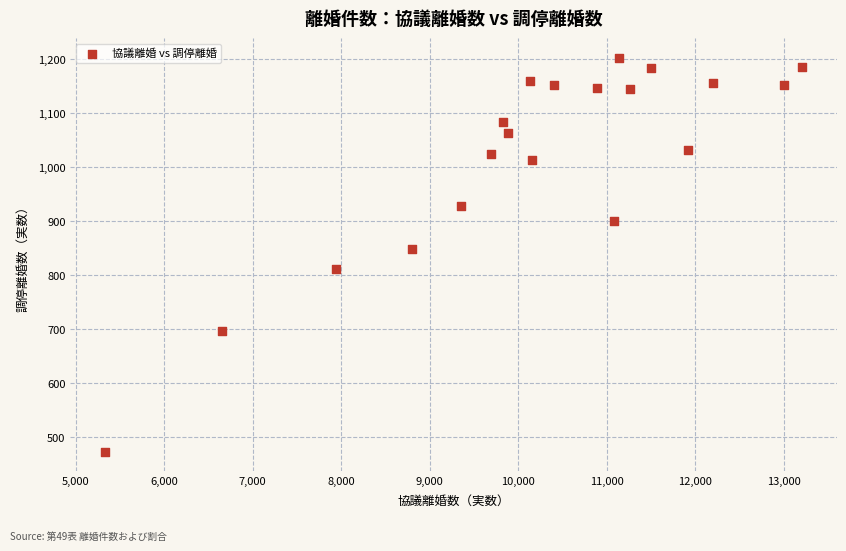

What is the range of X values (max minus min)?

7864